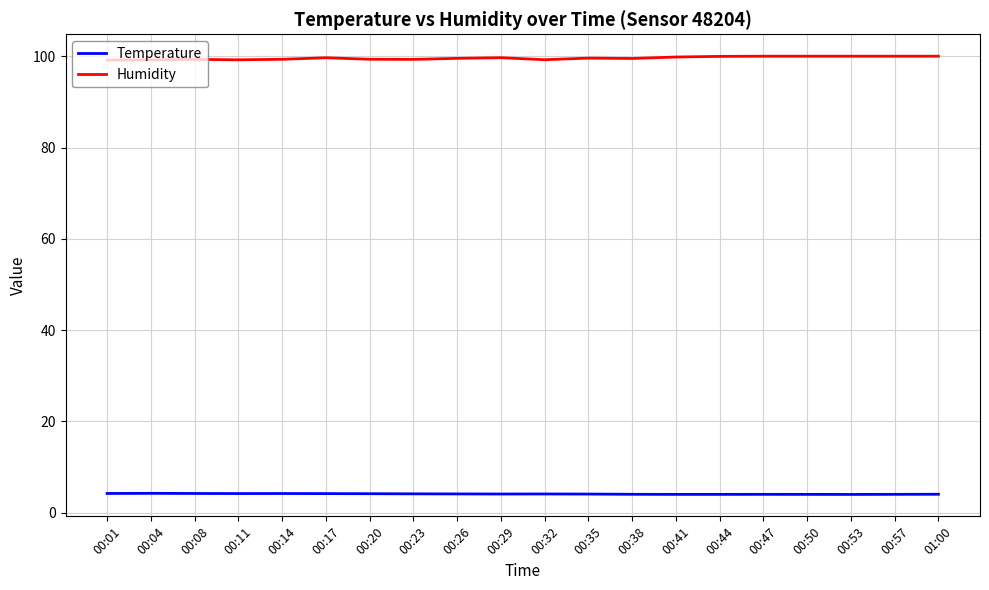

At how many categories does at least one series exceed 50?

20